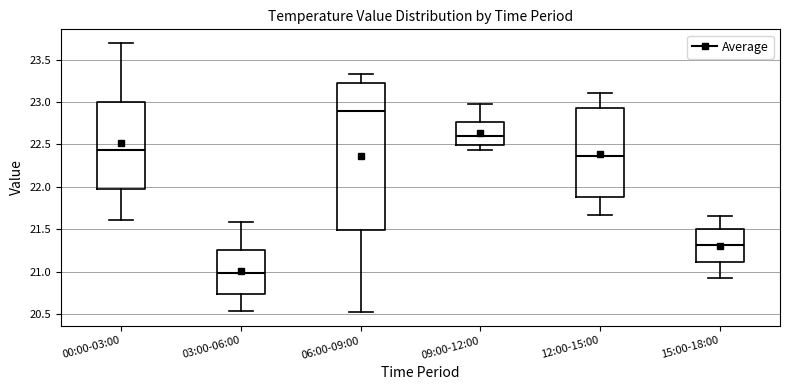

Reading left to right, read every box against the y-axis: the position of its median line, the range the box covers, and the ends of its whiskers. The values are not printed on the chart, so give them approximately, as read against the axis.

00:00-03:00: median 22.45, box 22.00 to 23.00, whiskers 21.60 to 23.70
03:00-06:00: median 21.00, box 20.75 to 21.25, whiskers 20.55 to 21.60
06:00-09:00: median 22.90, box 21.50 to 23.25, whiskers 20.50 to 23.35
09:00-12:00: median 22.60, box 22.50 to 22.75, whiskers 22.45 to 23.00
12:00-15:00: median 22.35, box 21.90 to 22.95, whiskers 21.65 to 23.10
15:00-18:00: median 21.30, box 21.10 to 21.50, whiskers 20.90 to 21.65